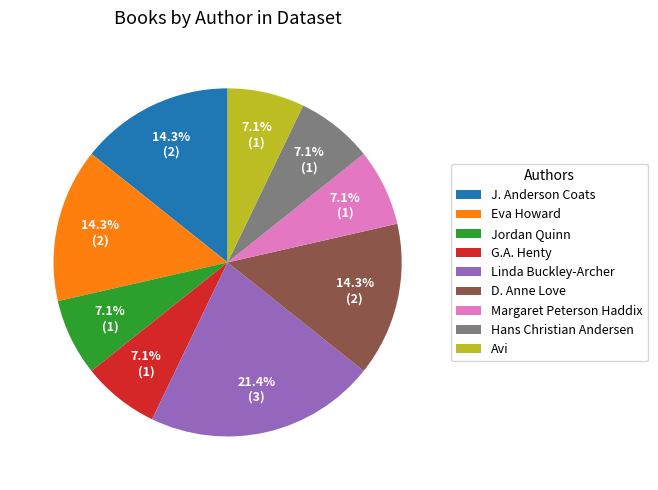

What is the ratio of the value at Avi to the value at Linda Buckley-Archer?

0.3